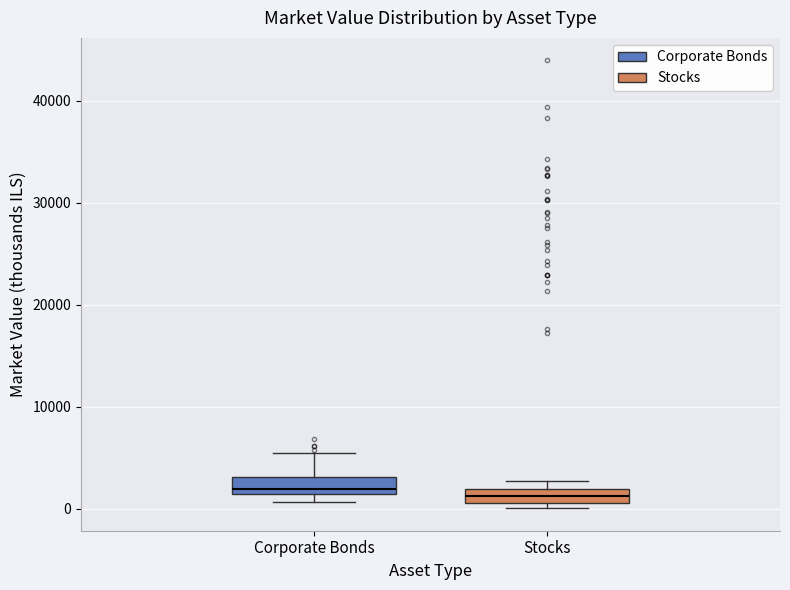

Where is the upper edge of the box for Stocks on the y-axis? The values are not printed on the chart, so give them approximately, as read against the axis.

2000